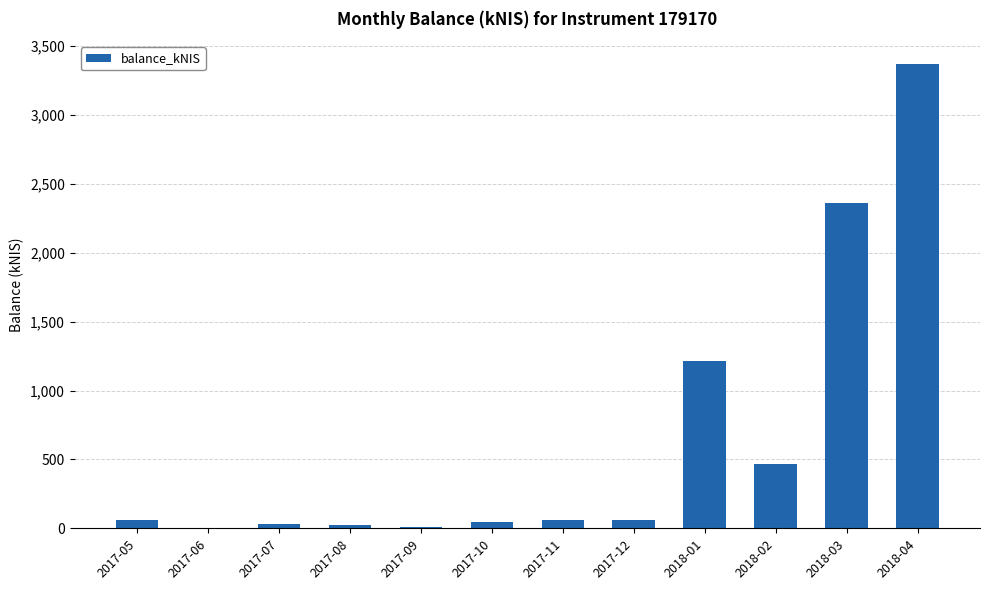

Where is the data nearest to the value 1685?

2018-01